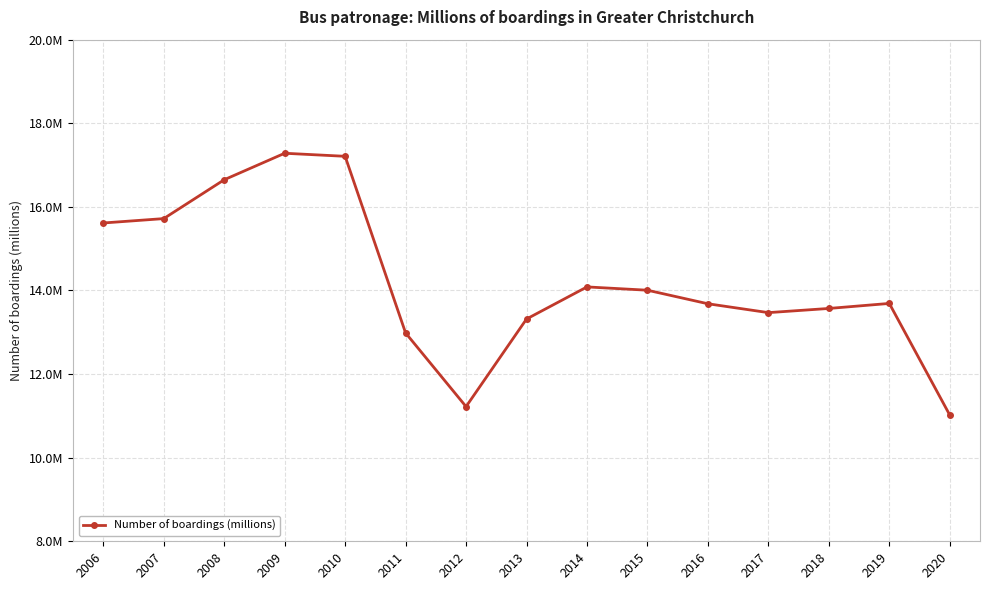

Which label corresponds to the largest value in the chart?

2009